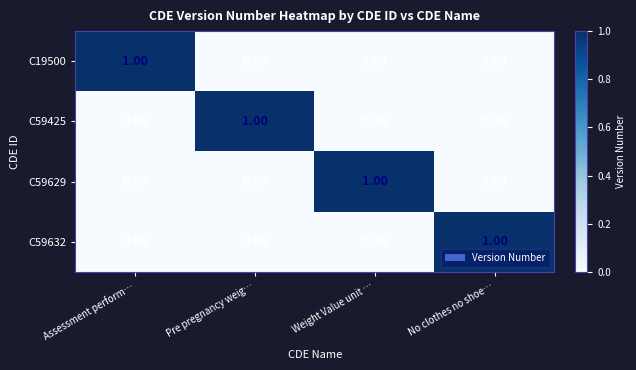

Is the value of C59425 at No clothes no shoe… greater than the value of C59632 at No clothes no shoe…?

No